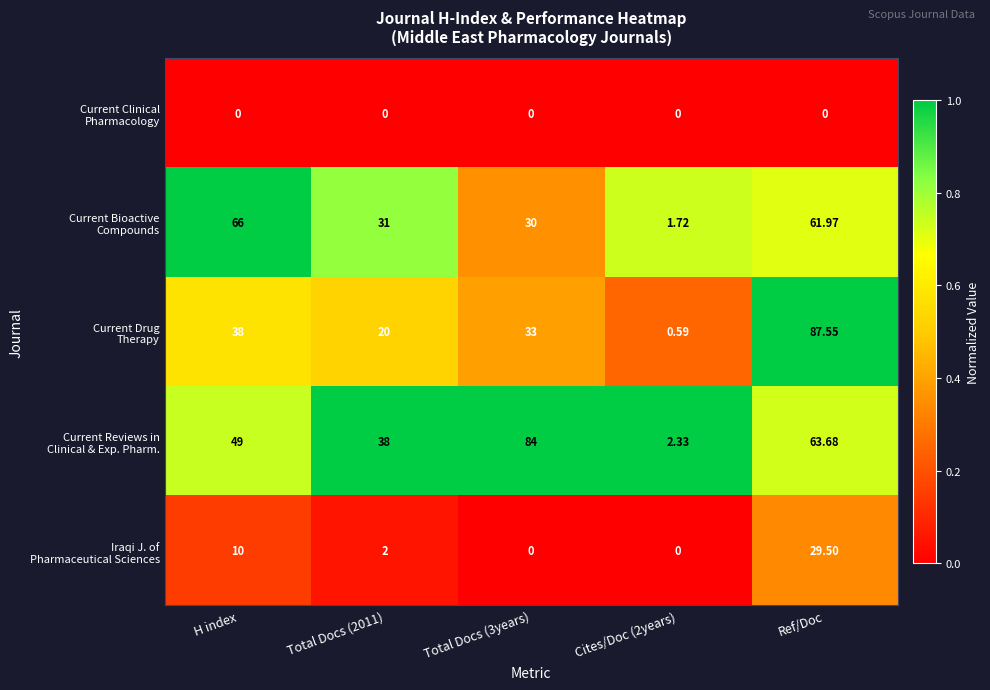

At which category is the sum across all series the highest?

Ref/Doc